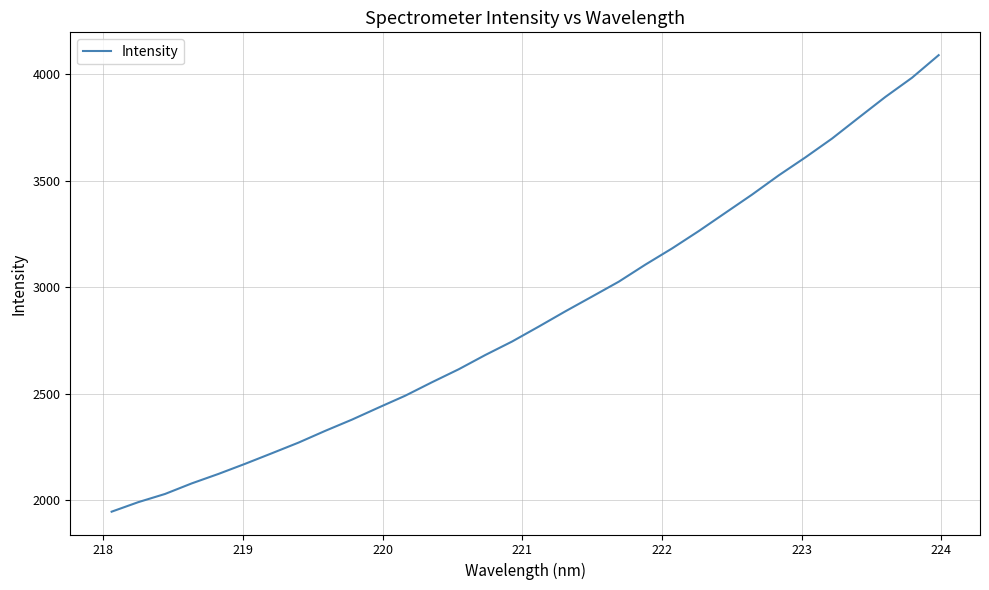

What is the difference between the second highest and minimum values?

2039.0